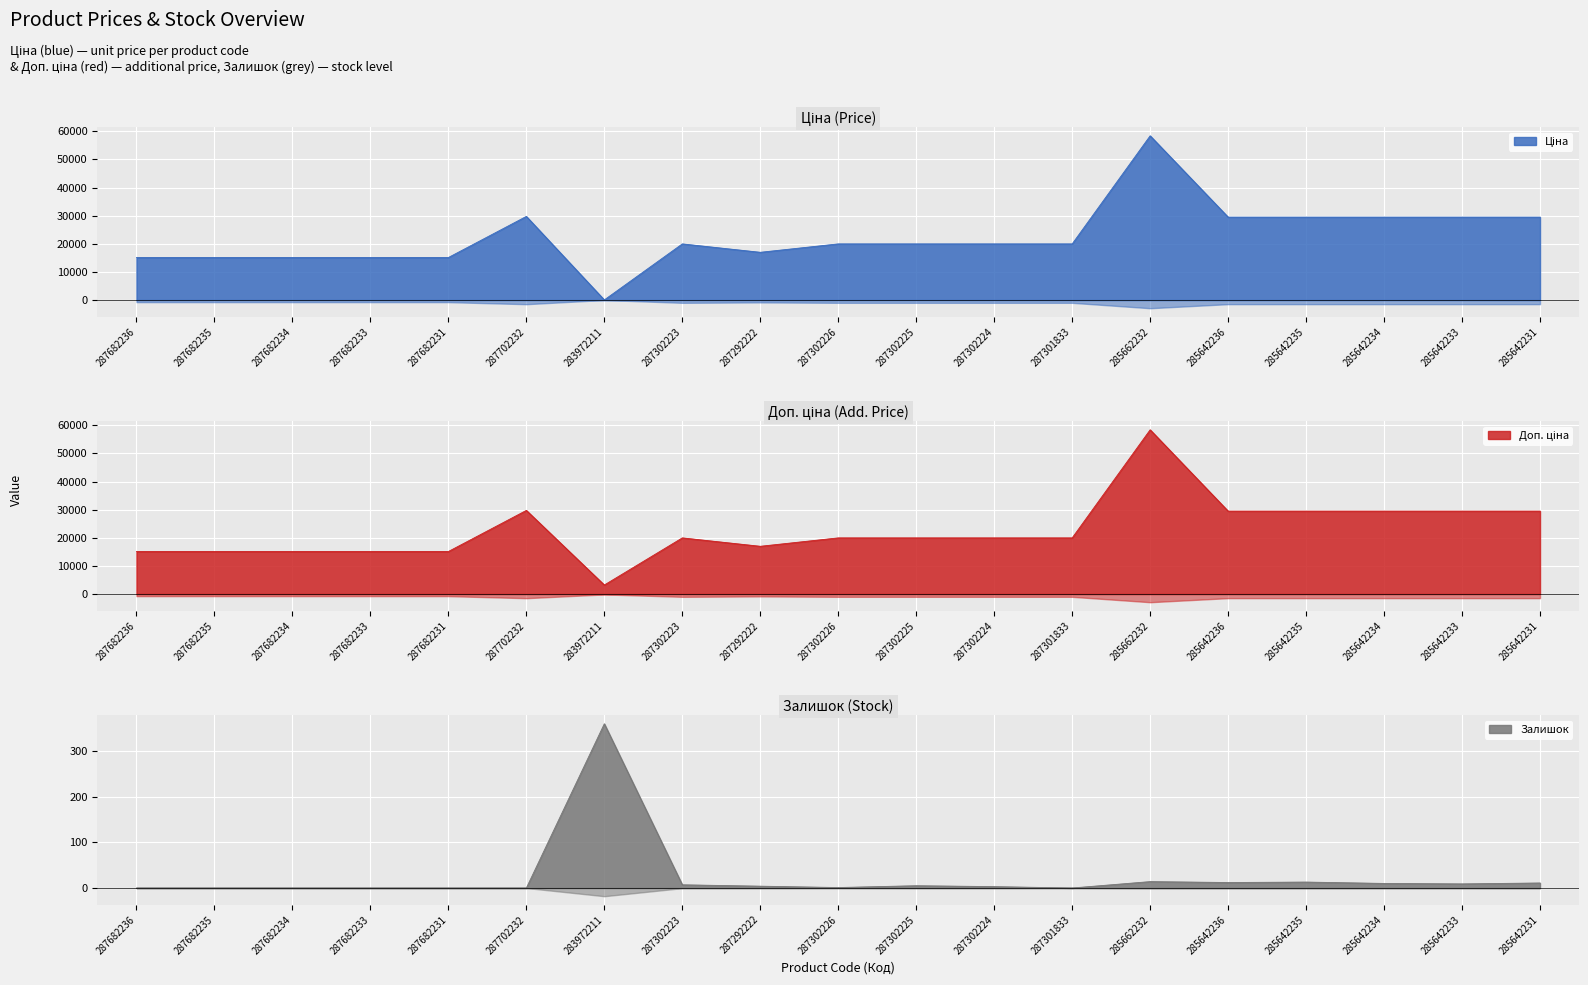

True or false: Залишок and Ціна cross at least once.

True